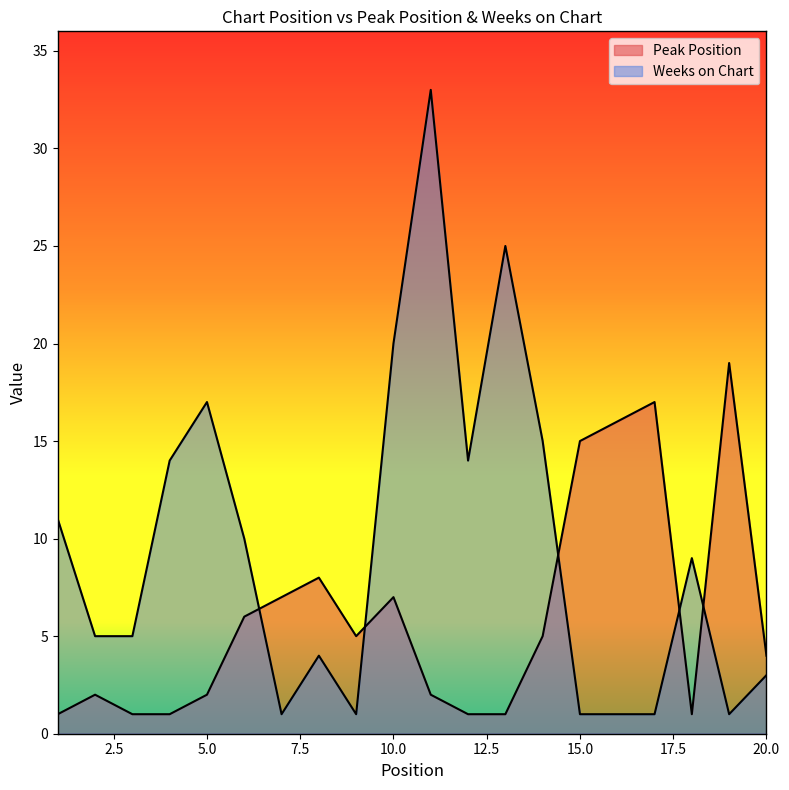

Which series ends up on top after the final intersection of Peak Position and Weeks on Chart?

Peak Position